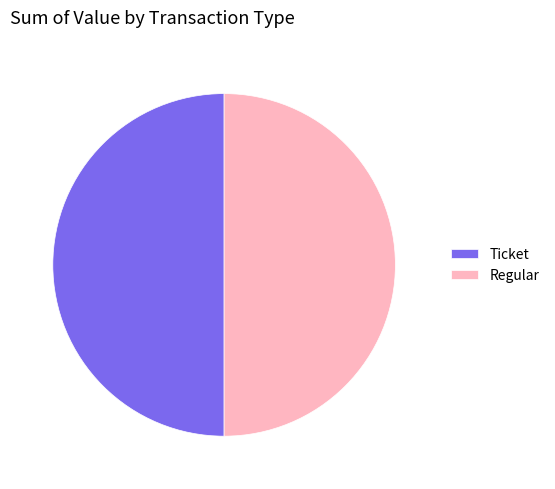

Is it true that Ticket is 36% of the pie?

False